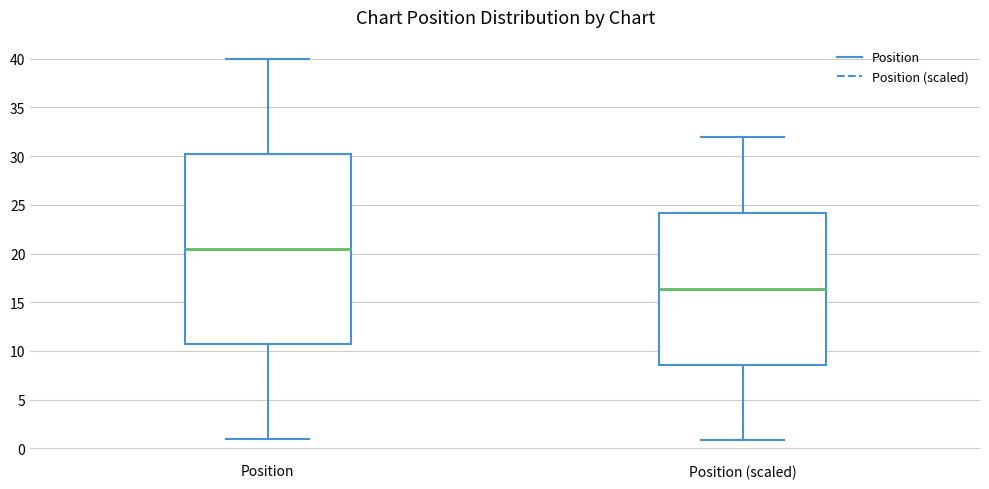

Which box is the tallest, from its lower edge to its upper edge?

Position